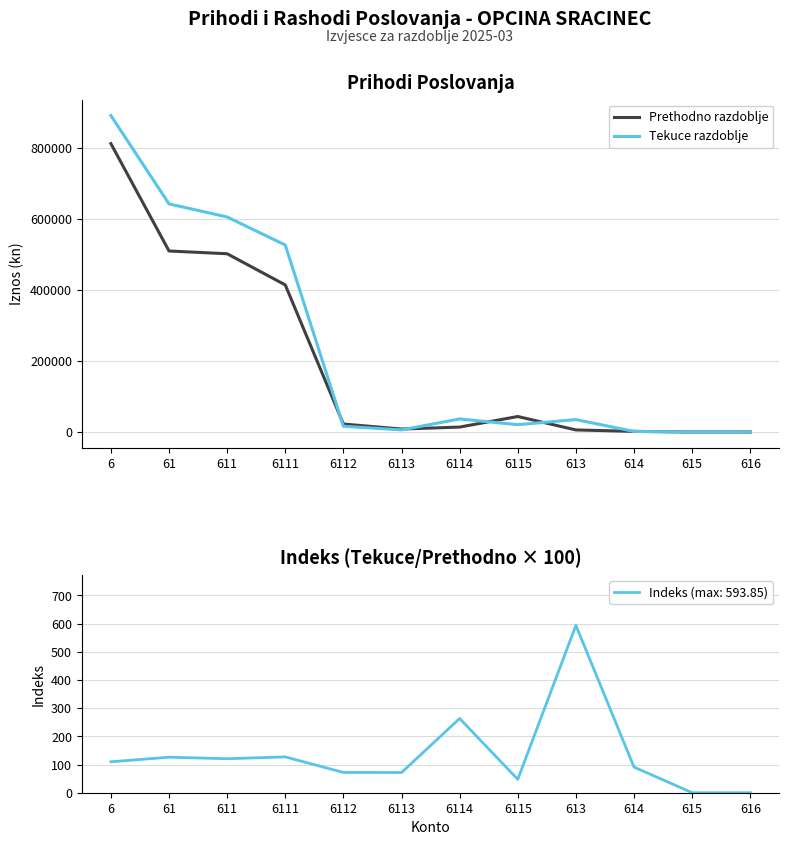

What is the average value of the Tekuce razdoblje series?

232003.5